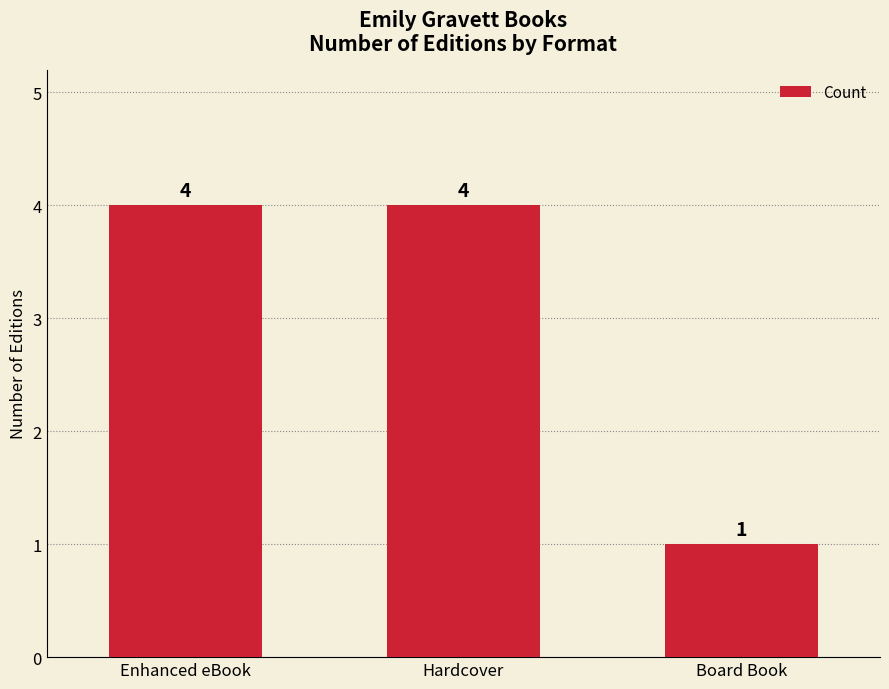

What is the change in value from Enhanced eBook to Board Book?

-3